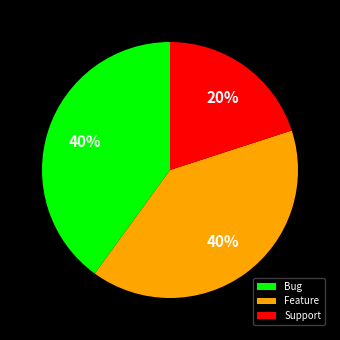

What is the smallest slice in the pie chart?

Support